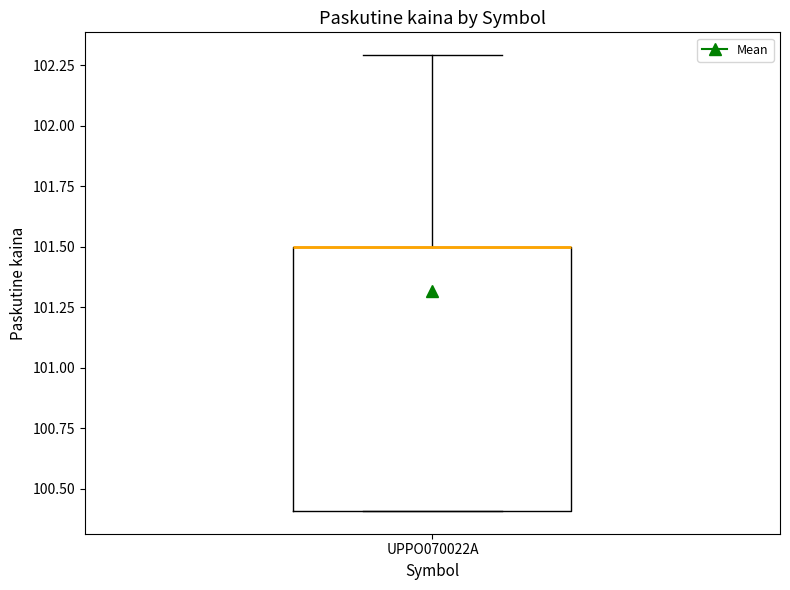

Read this box plot against the y-axis: the position of the median line, the range covered by the box, and the ends of both whiskers. The values are not printed on the chart, so give them approximately, as read against the axis.

median 101.5 (drawn on the box's upper edge), box 100.4 to 101.5, whiskers 100.4 to 102.3